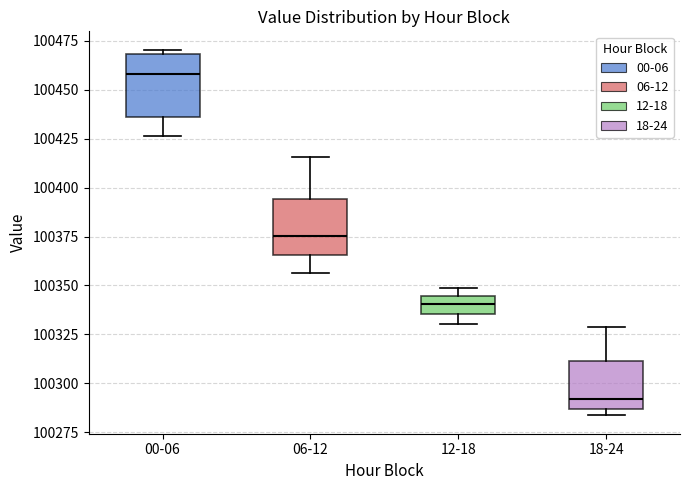

Reading left to right, read every box against the y-axis: the position of its median line, the range the box covers, and the ends of its whiskers. The values are not printed on the chart, so give them approximately, as read against the axis.

00-06: median 100460, box 100435 to 100470, whiskers 100425 to 100470 (just above the box's upper edge)
06-12: median 100375, box 100365 to 100395, whiskers 100355 to 100415
12-18: median 100340, box 100335 to 100345, whiskers 100330 to 100350
18-24: median 100290, box 100285 to 100310, whiskers 100285 (just below the box's lower edge) to 100330